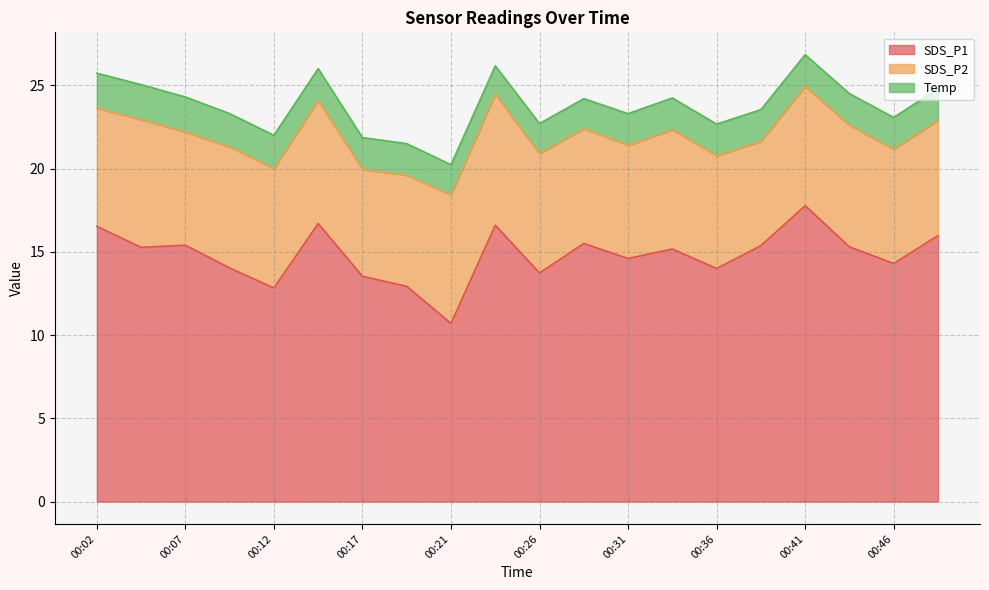

Rank the categories by SDS_P2 value from highest to lowest.

00:24, 00:21, 00:04, 00:14, 00:43, 00:09, 00:12, 00:26, 00:34, 00:41, 00:02, 00:48, 00:29, 00:46, 00:07, 00:31, 00:36, 00:19, 00:17, 00:38